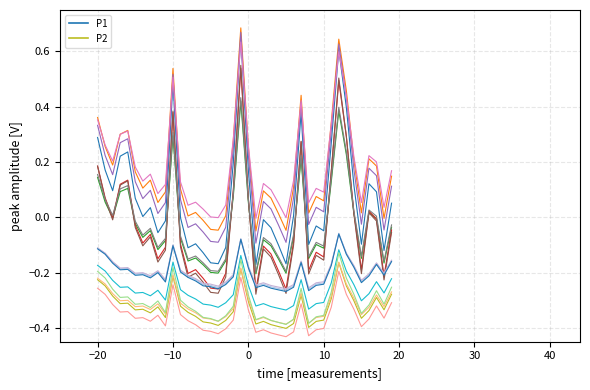

Is it true that P2_v0 equals -0.5 at 39?

False